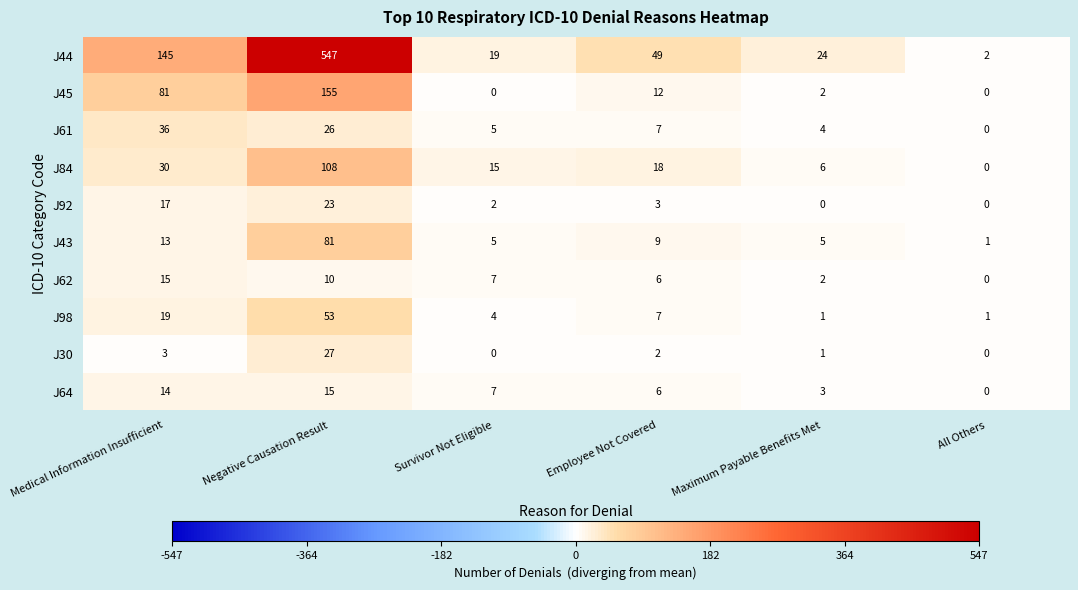

Which category has the lowest value in the J43 series?

All Others